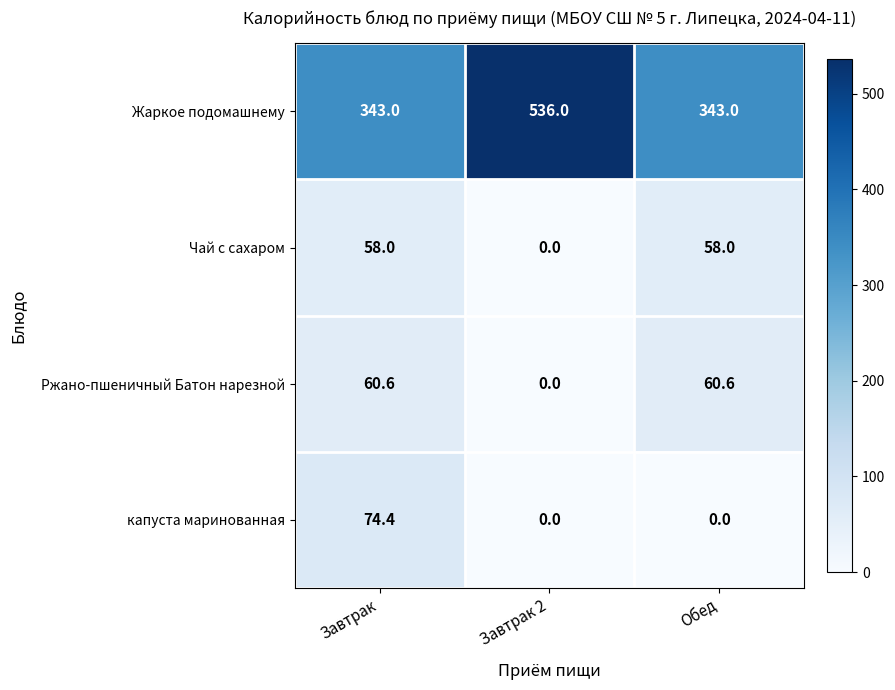

What is the difference between the highest and lowest values at Завтрак 2?

536.0